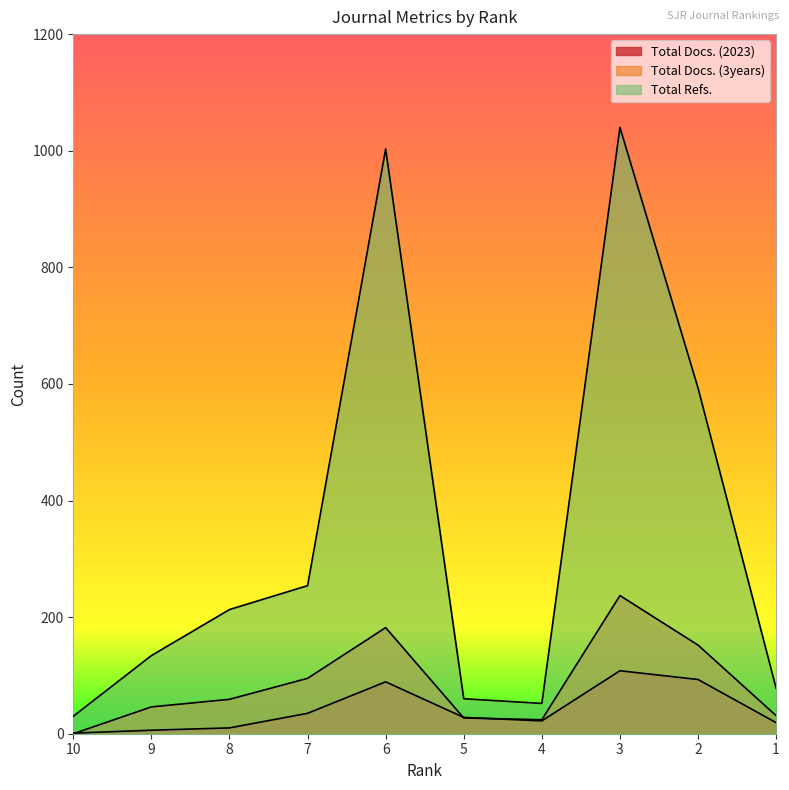

Where does the Total Docs. (3years) series first go above 59?

7